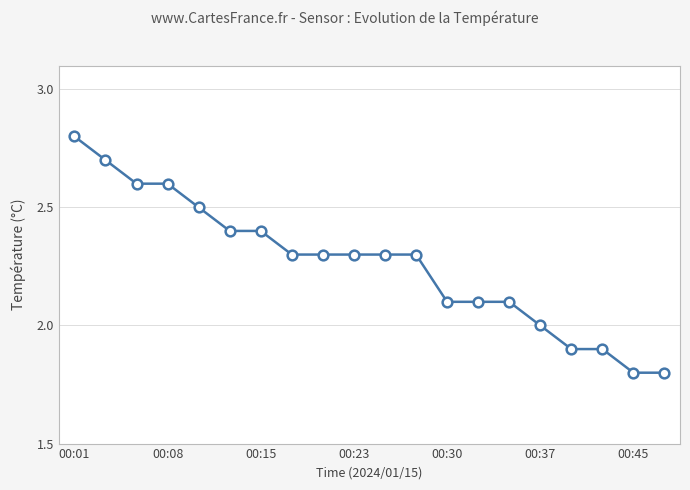

What is the difference between the second highest and minimum values?

0.9